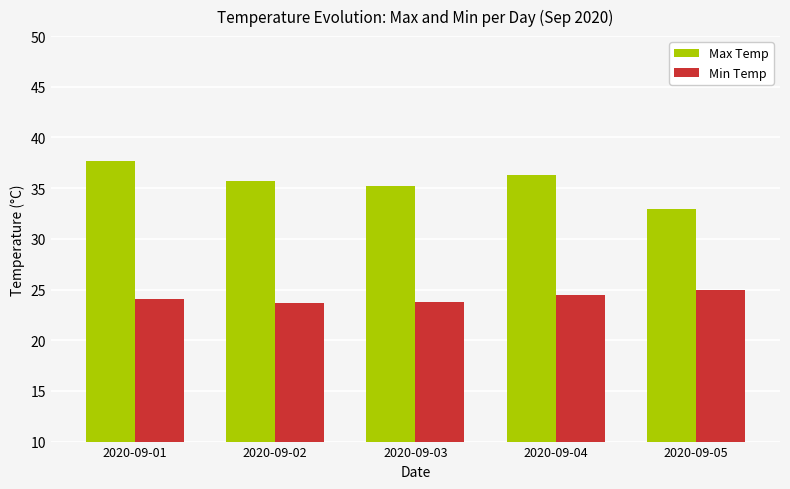

What is the spread (max minus min) of values at 2020-09-02?

12.0